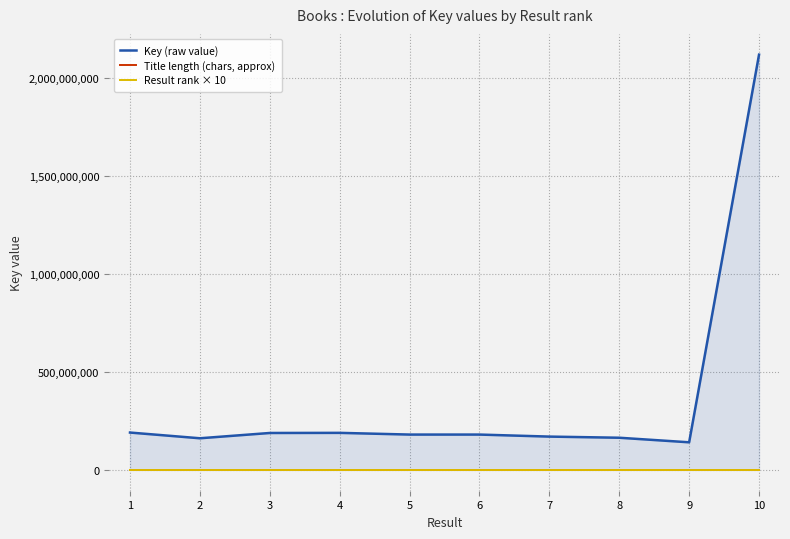

How many values in the Title length (chars, approx) series are below 28?

5